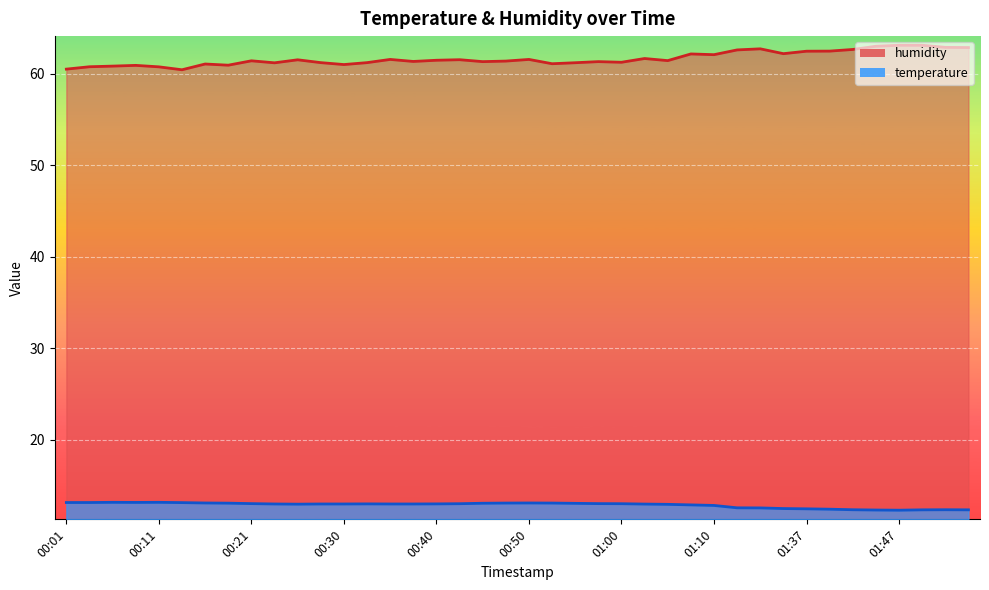

What is the label of the 21st point from the right?

00:48